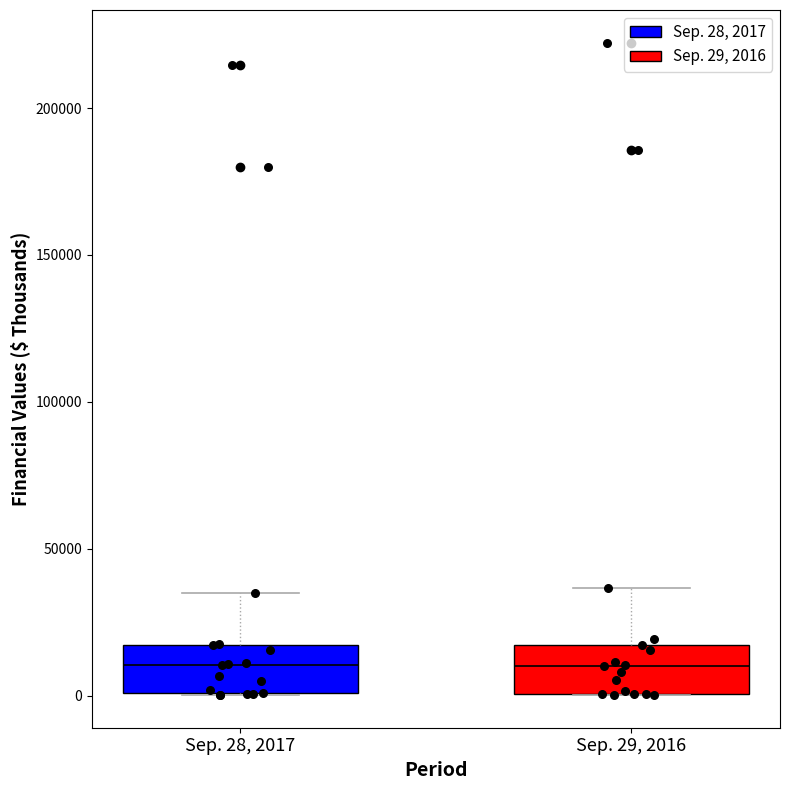

Reading left to right, transcribe this box plot: for each box, give where its median line is, the range the box spans, and where its two whiskers end, as read against the y-axis. The values are not printed on the chart, so give them approximately, as read against the axis.

Sep. 28, 2017: median 10000, box 0 to 15000, whiskers 0 to 35000
Sep. 29, 2016: median 10000, box 0 to 15000, whiskers 0 to 35000